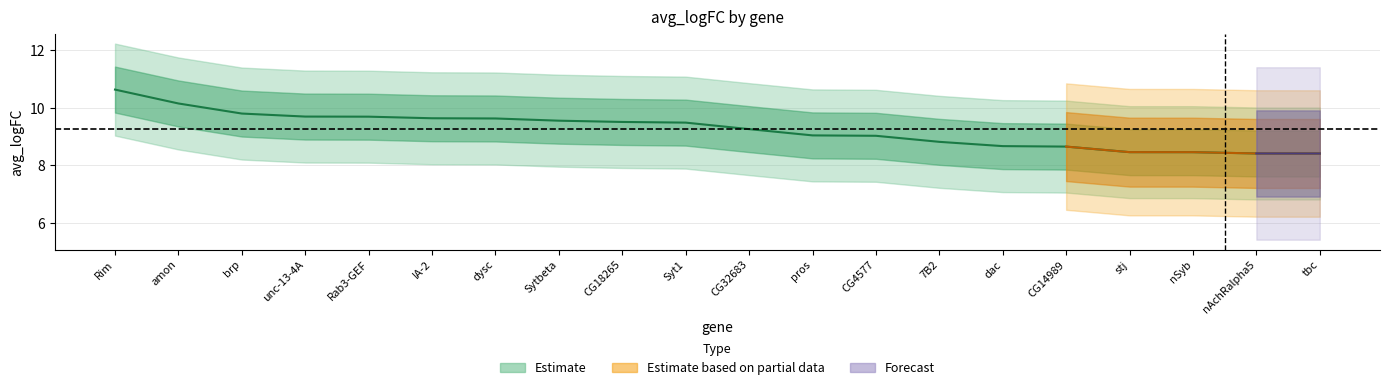

What is the greatest value displayed?

10.6